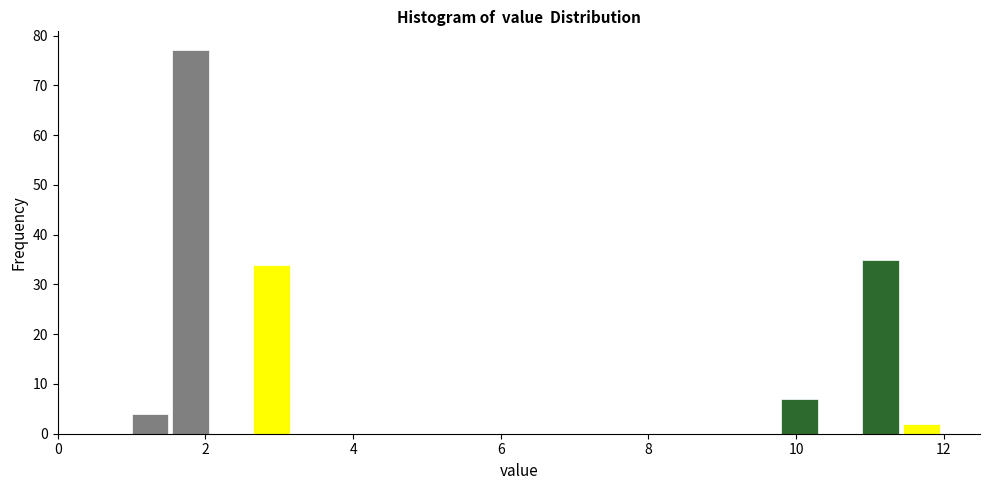

Read against the x-axis, roughly where is the centre of the tallest bar?

1.8